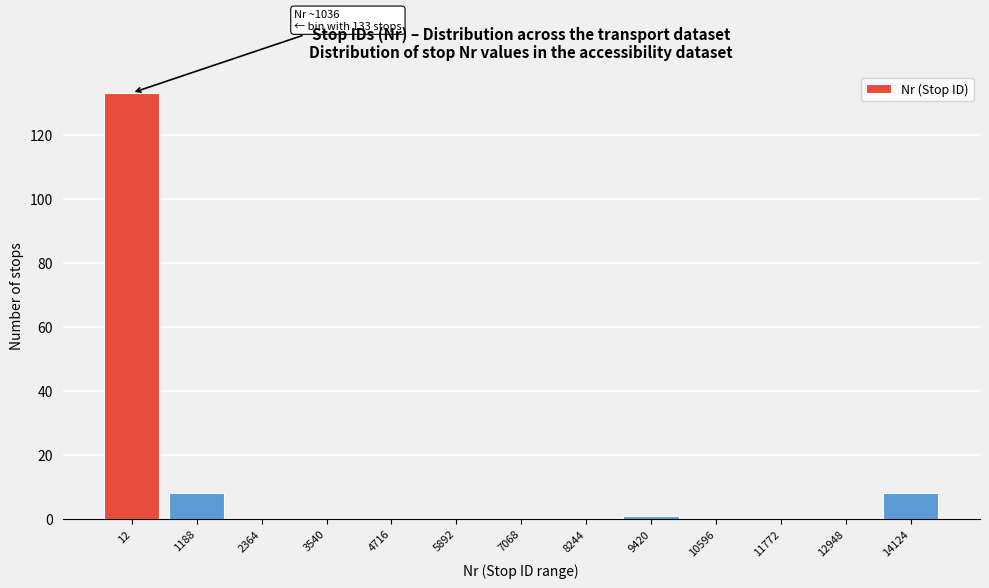

Reading left to right, extract all data points from this chart.

12=133	1188=8	2364=0	3540=0	4716=0	5892=0	7068=0	8244=0	9420=1	10596=0	11772=0	12948=0	14124=8